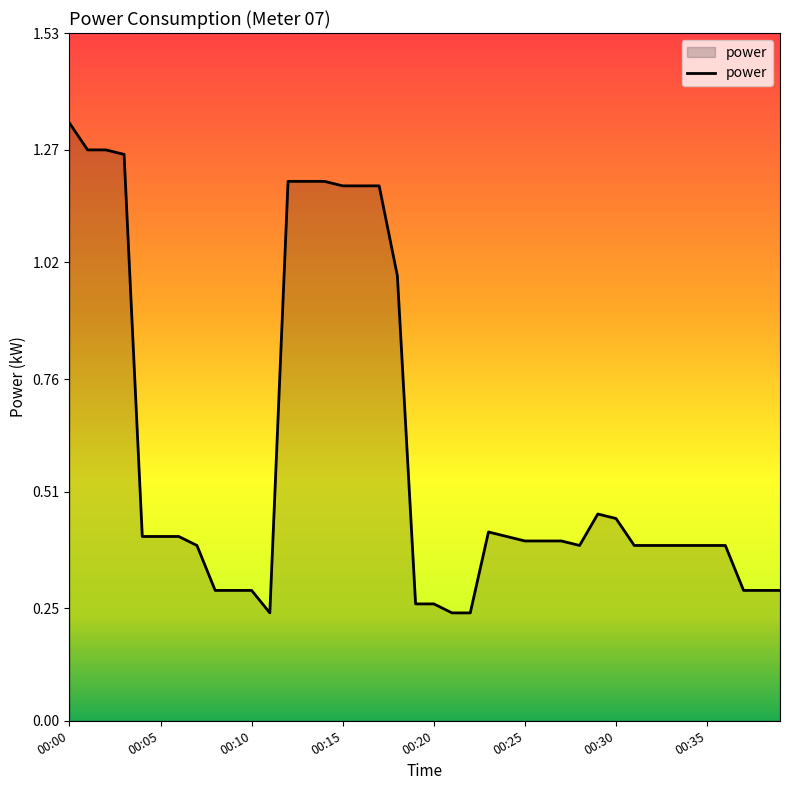

What is the difference between the maximum and minimum values?

1.1